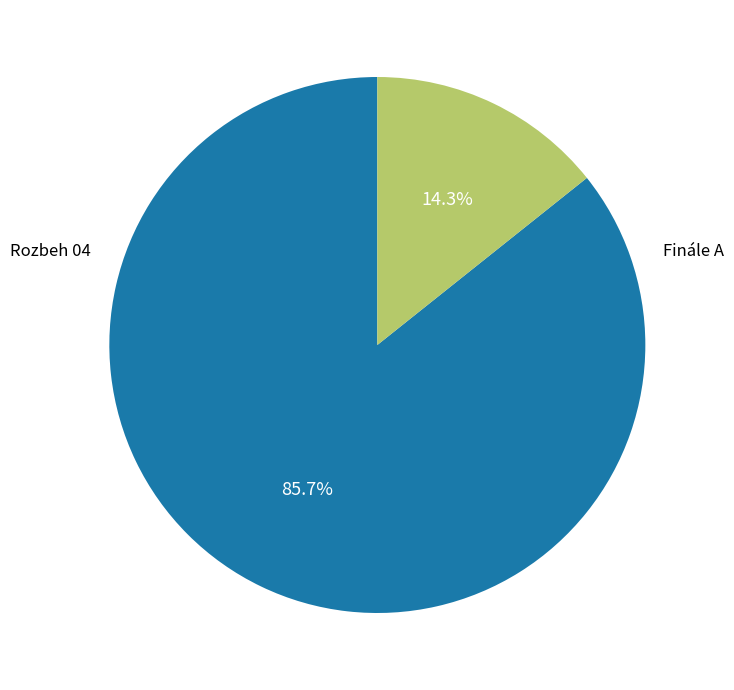

Is there a majority slice in this chart?

Yes